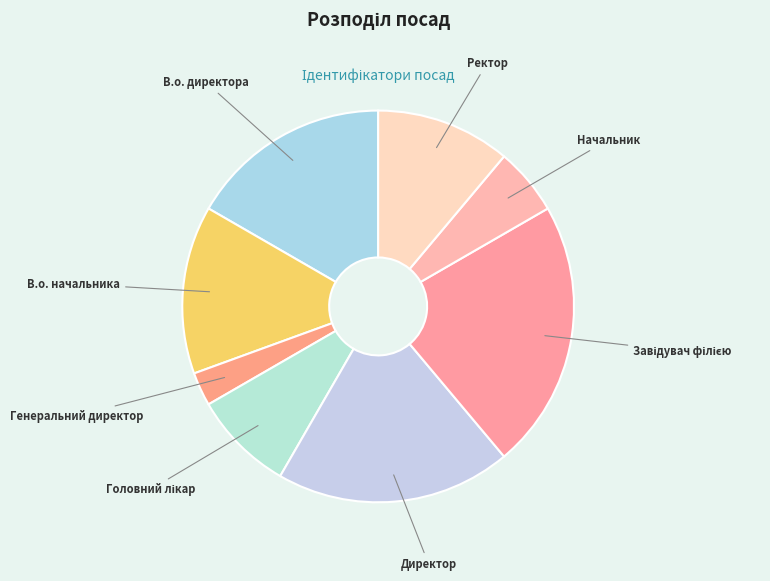

Which slice is the largest?

Завідувач філією